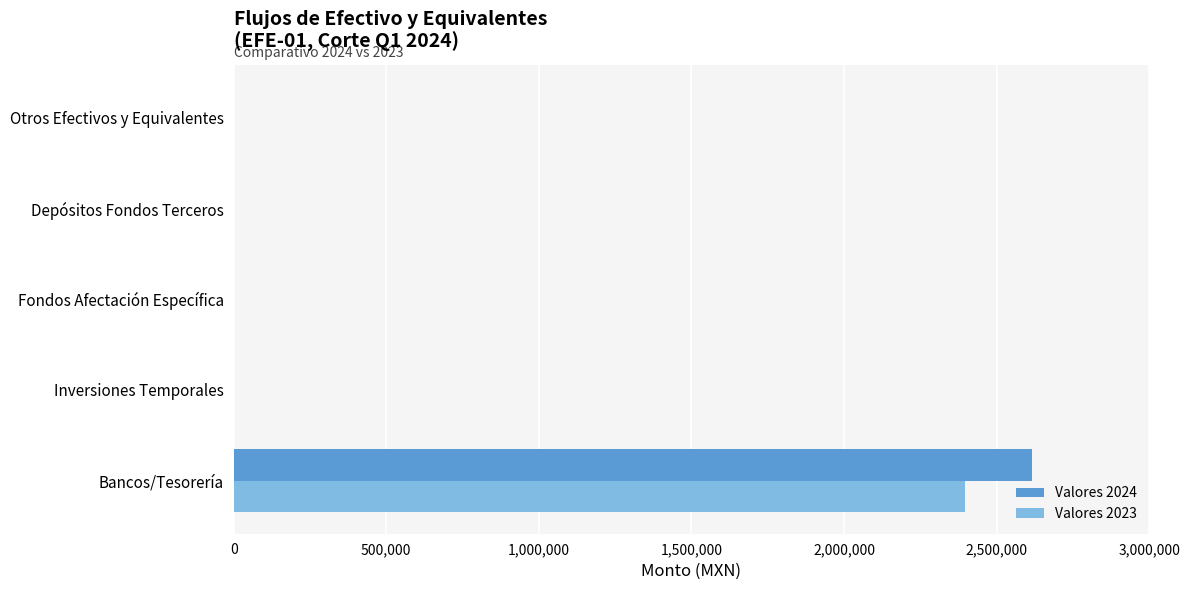

The value of Valores 2023 at Bancos/Tesorería is 2396451.6. True or false?

True